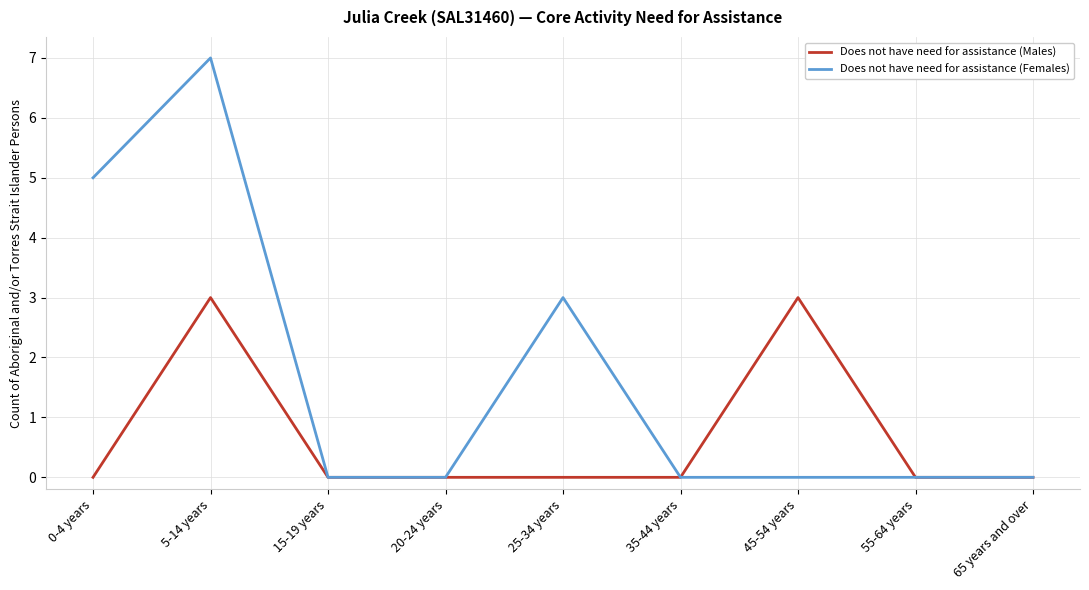

What are all the series names shown in the legend?

Does not have need for assistance (Males), Does not have need for assistance (Females)